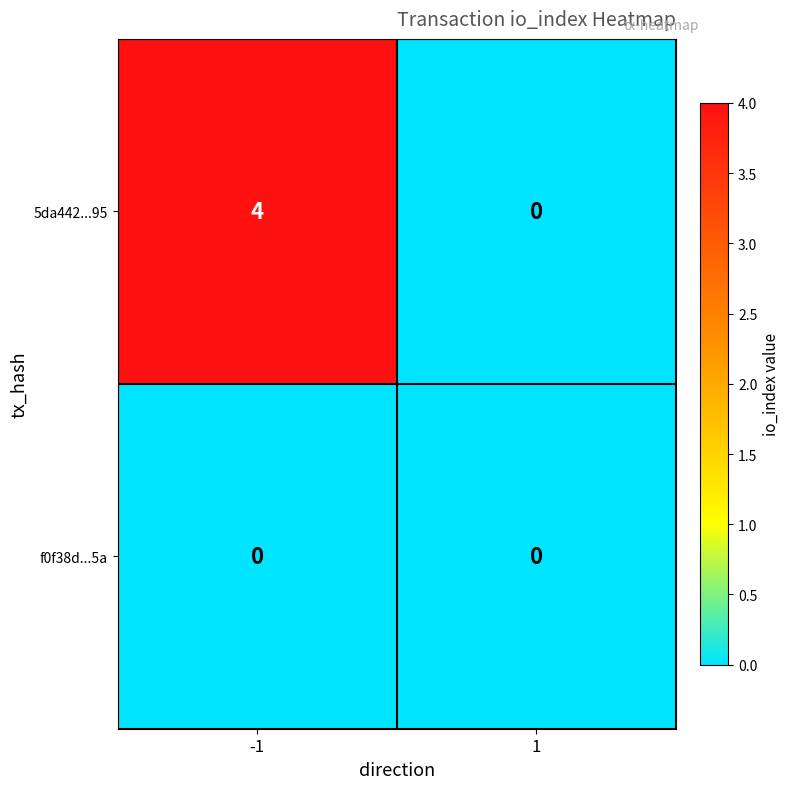

At which category is the sum across all series the highest?

-1